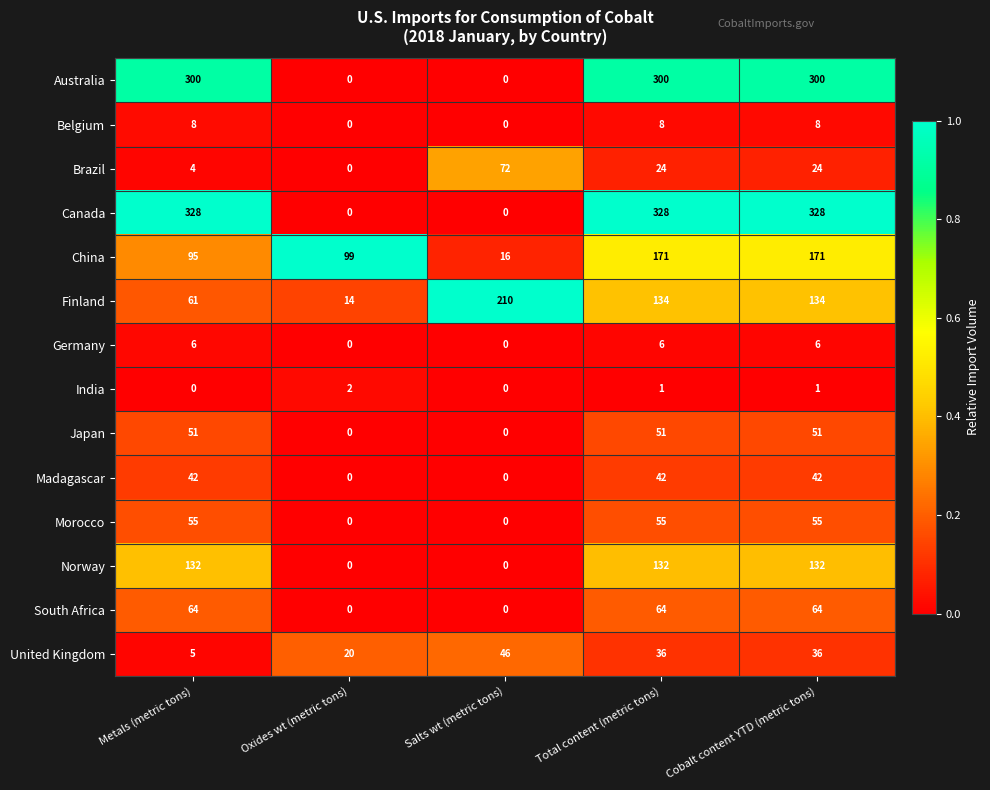

What is the total value across all series at Cobalt content YTD (metric tons)?

1352